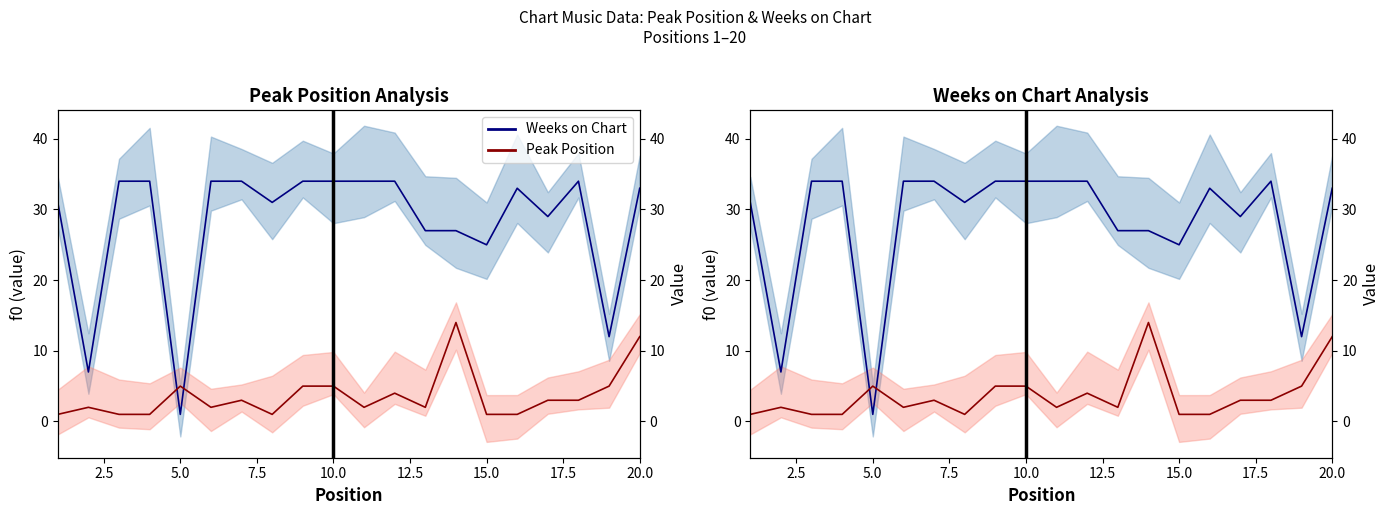

What are all the series names shown in the legend?

Weeks on Chart, Peak Position